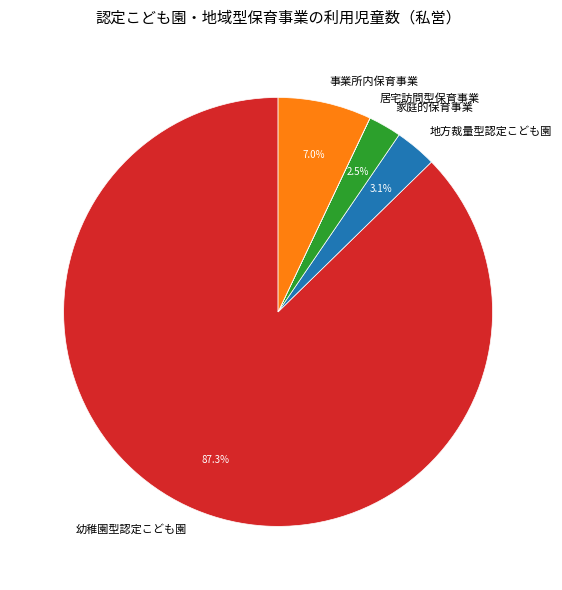

How much of the chart is everything except 地方裁量型認定こども園?

96.9%